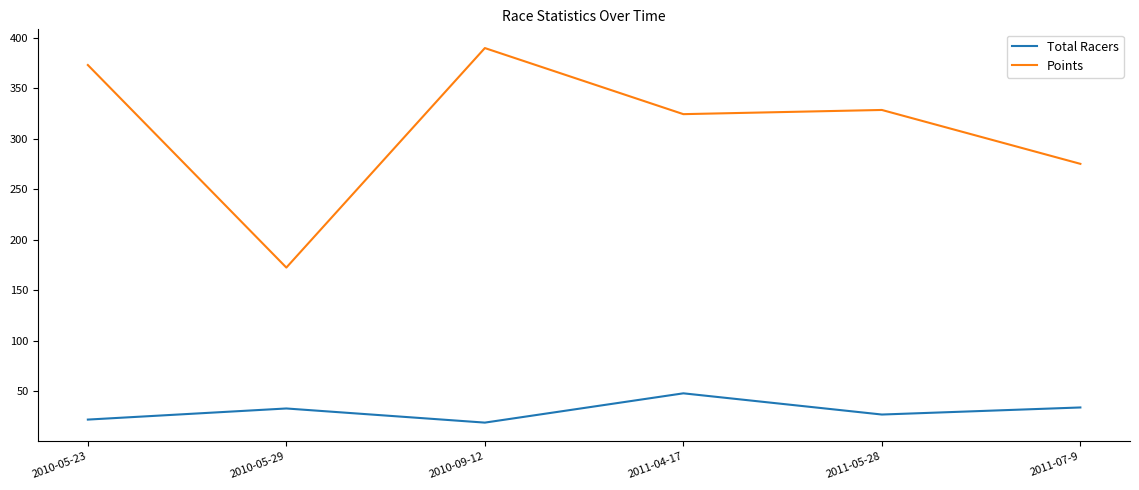

List the series in order of their peak value, lowest first.

Total Racers, Points